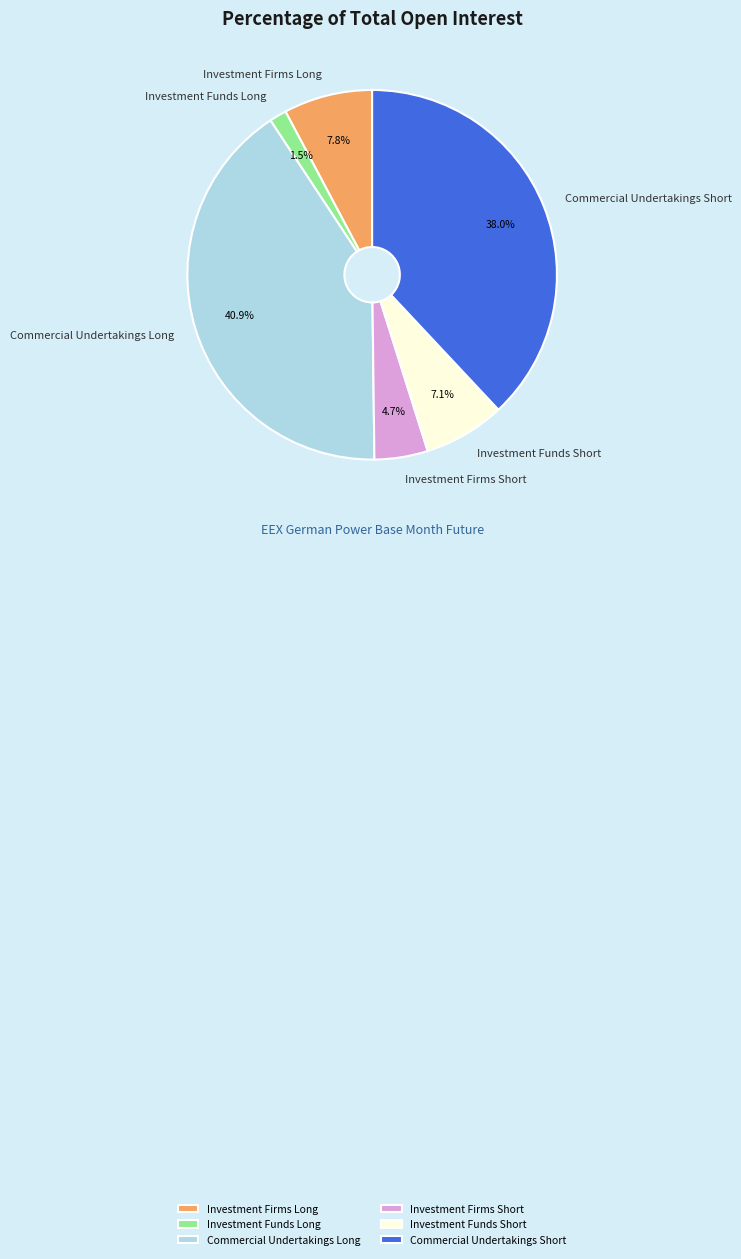

To the nearest percent, what is the difference between the Investment Firms Short and Investment Funds Short slice percentages?

2%